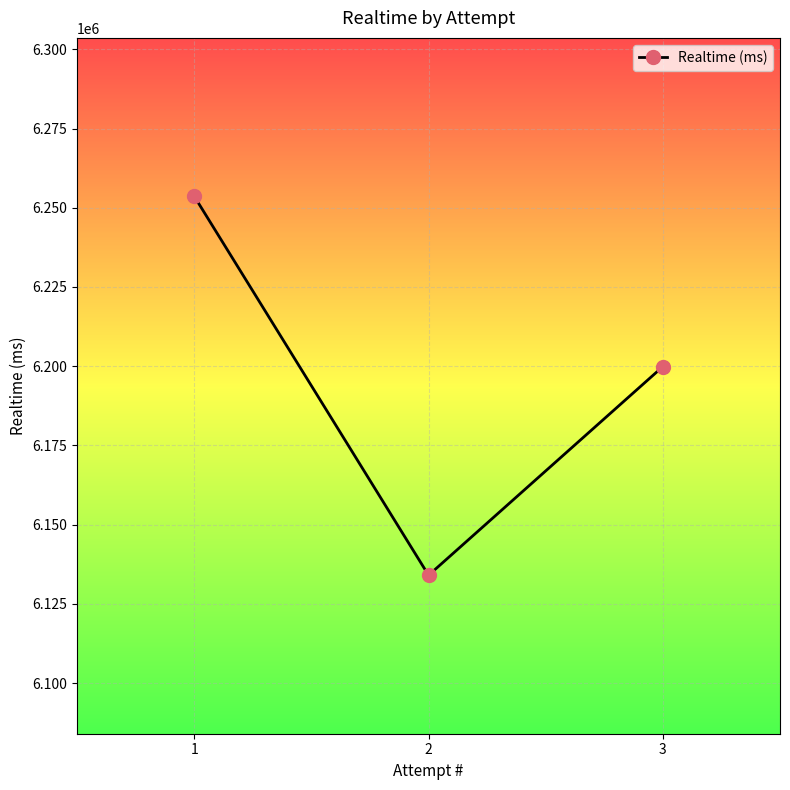

Does the chart have visible grid lines?

Yes